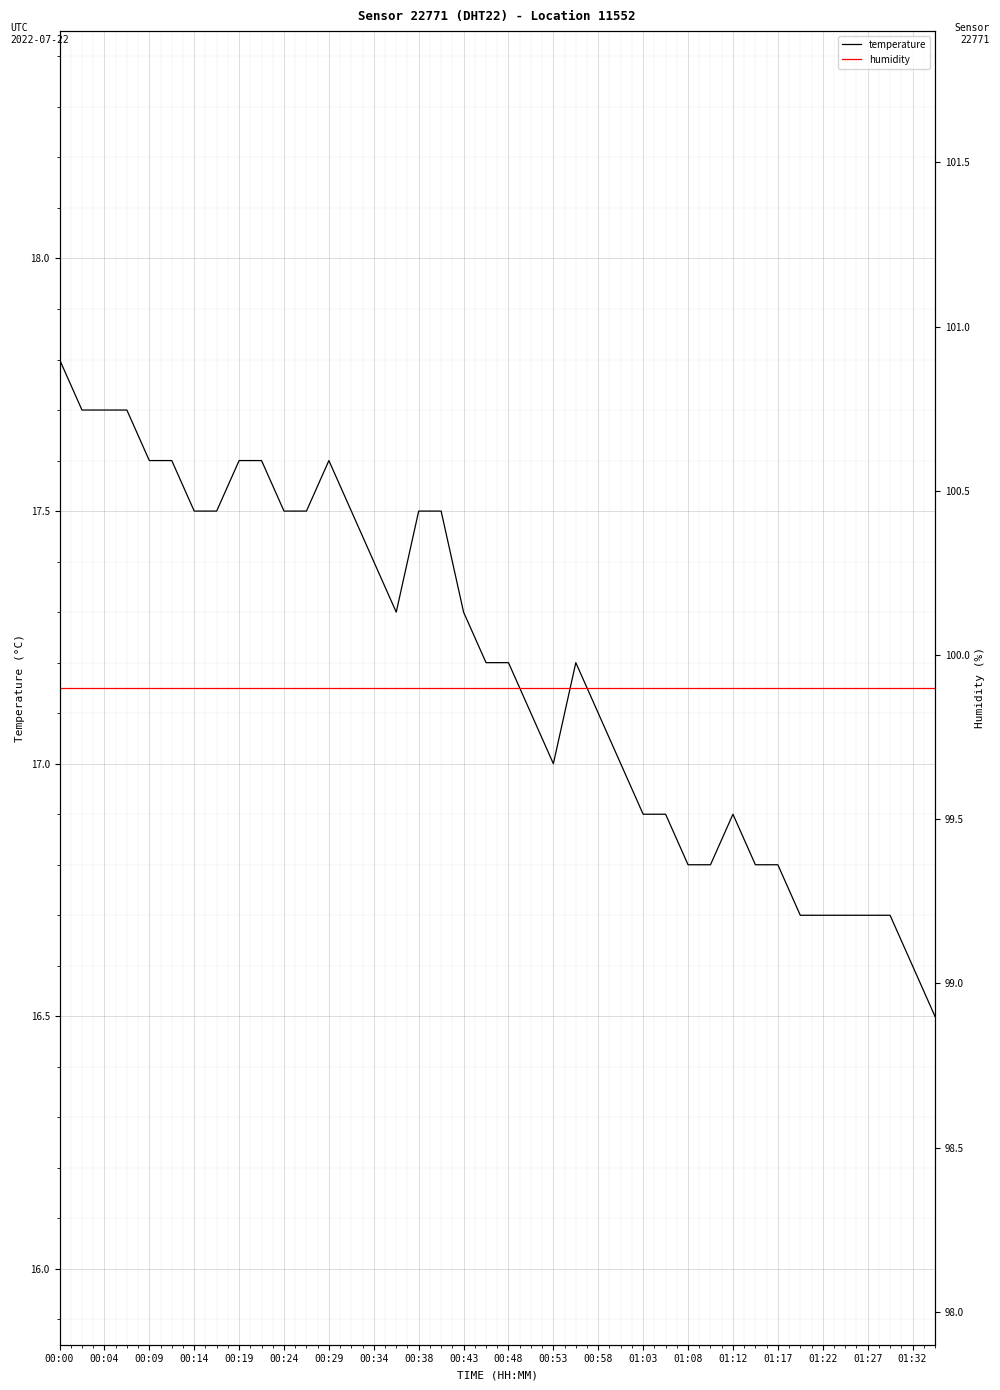

At which label does temperature reach its peak?

00:00